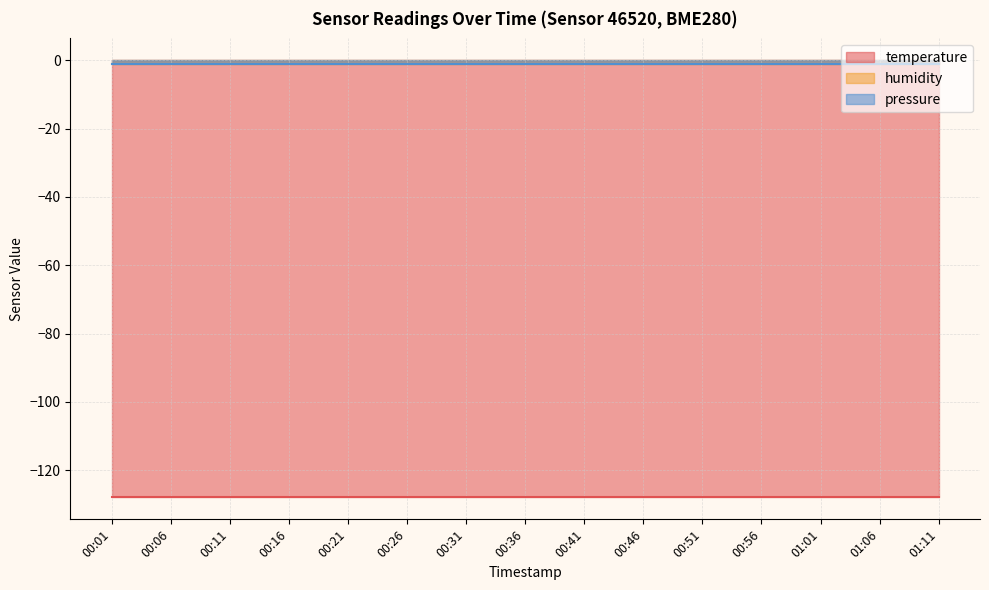

Is it true that temperature equals -41 at 01:01?

False